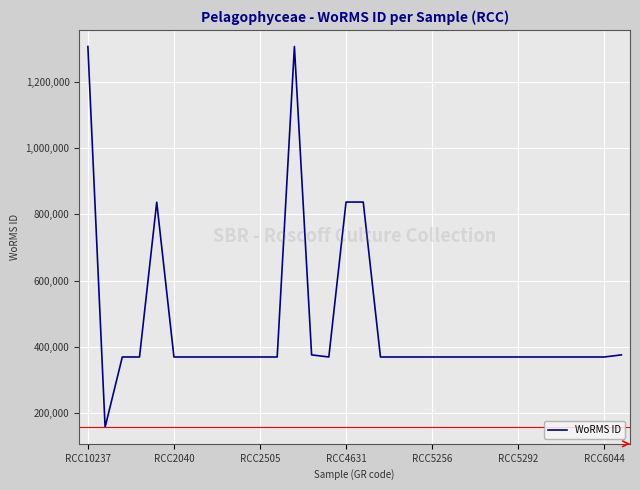

What is the greatest value displayed?

1306228